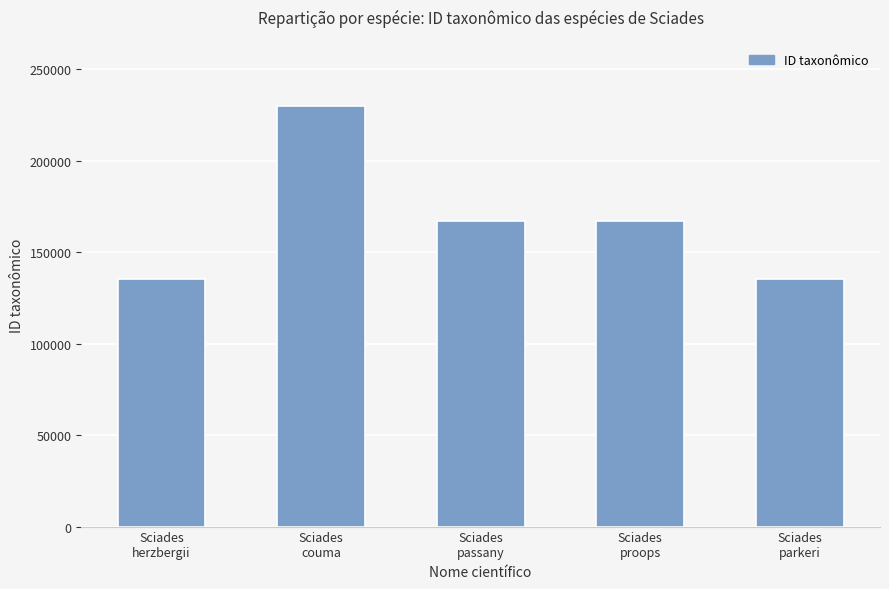

What position from the right is Sciades
couma?

4